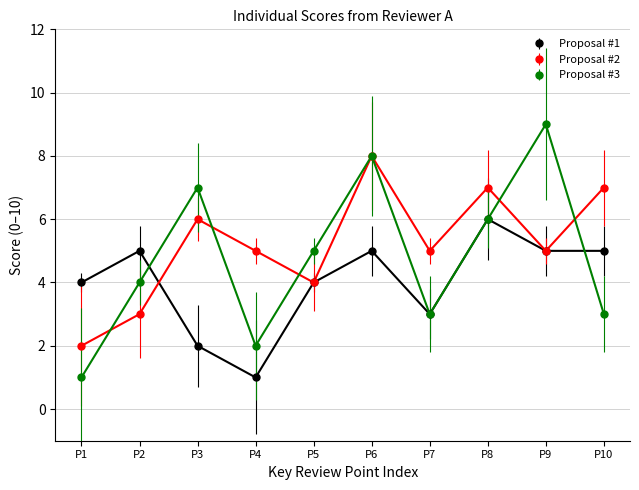

Which category has the lowest value in the Proposal #2 series?

P1